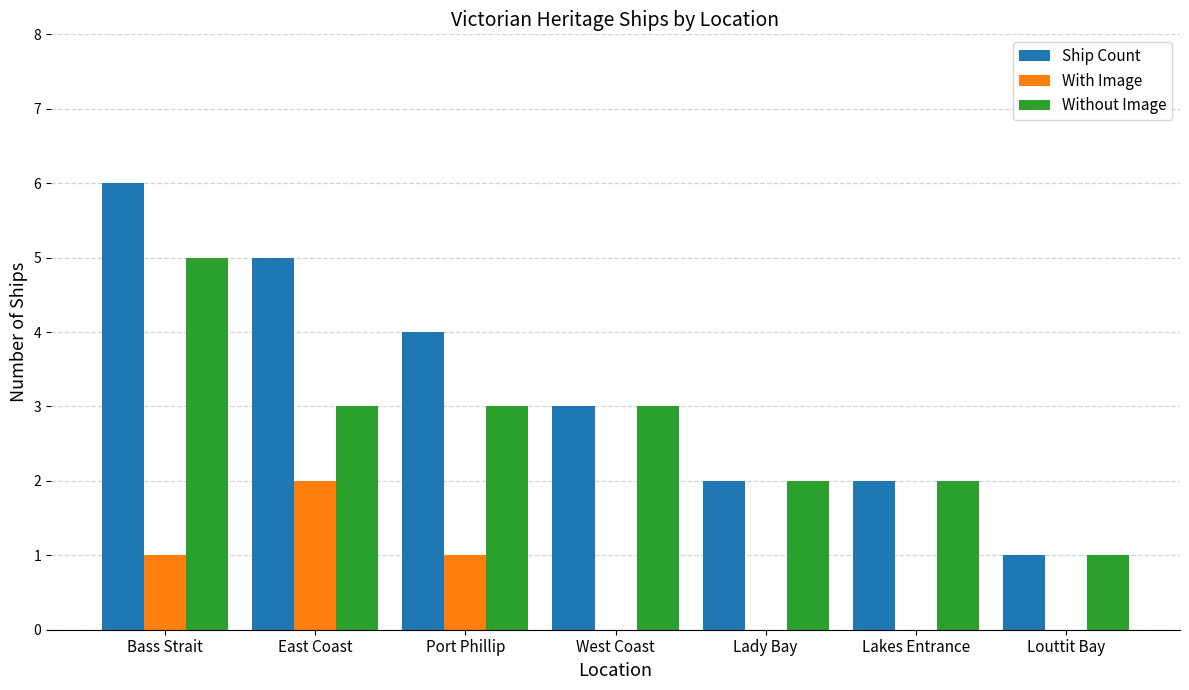

Reading left to right, list all the values displayed in this chart.

Ship Count: Bass Strait=6	East Coast=5	Port Phillip=4	West Coast=3	Lady Bay=2	Lakes Entrance=2	Louttit Bay=1
With Image: Bass Strait=1	East Coast=2	Port Phillip=1	West Coast=0	Lady Bay=0	Lakes Entrance=0	Louttit Bay=0
Without Image: Bass Strait=5	East Coast=3	Port Phillip=3	West Coast=3	Lady Bay=2	Lakes Entrance=2	Louttit Bay=1